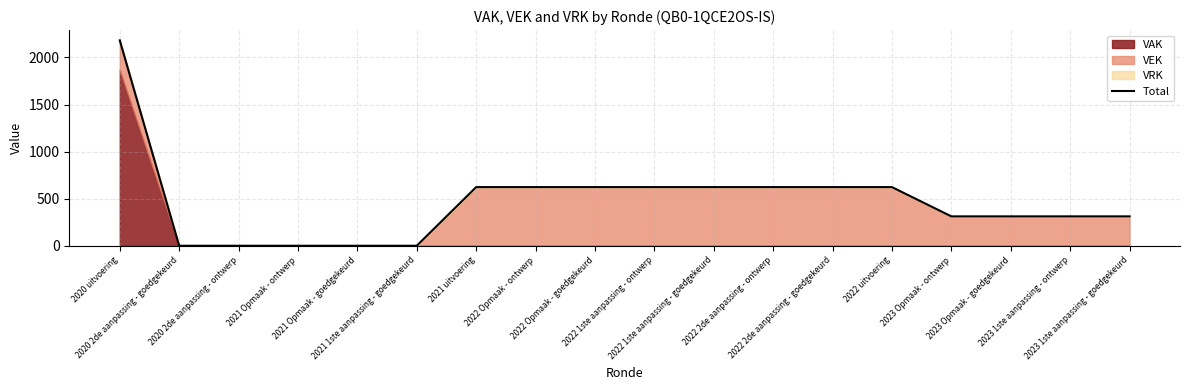

Rank the categories by value from highest to lowest.

2020 uitvoering, 2021 uitvoering, 2022 Opmaak - ontwerp, 2022 Opmaak - goedgekeurd, 2022 1ste aanpassing - ontwerp, 2022 1ste aanpassing - goedgekeurd, 2022 2de aanpassing - ontwerp, 2022 2de aanpassing - goedgekeurd, 2022 uitvoering, 2023 Opmaak - ontwerp, 2023 Opmaak - goedgekeurd, 2023 1ste aanpassing - ontwerp, 2023 1ste aanpassing - goedgekeurd, 2020 2de aanpassing - goedgekeurd, 2020 2de aanpassing - ontwerp, 2021 Opmaak - ontwerp, 2021 Opmaak - goedgekeurd, 2021 1ste aanpassing - goedgekeurd